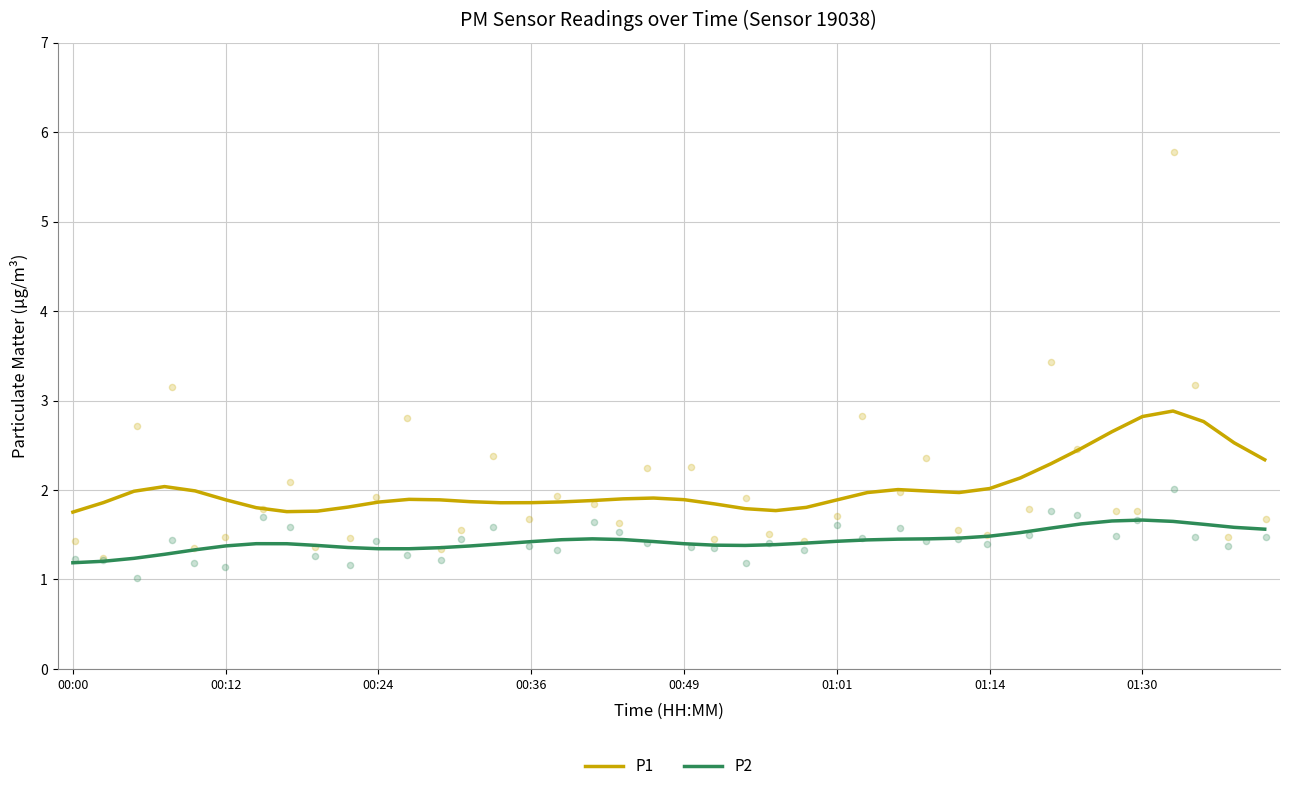

At which category is the sum across all series the highest?

36